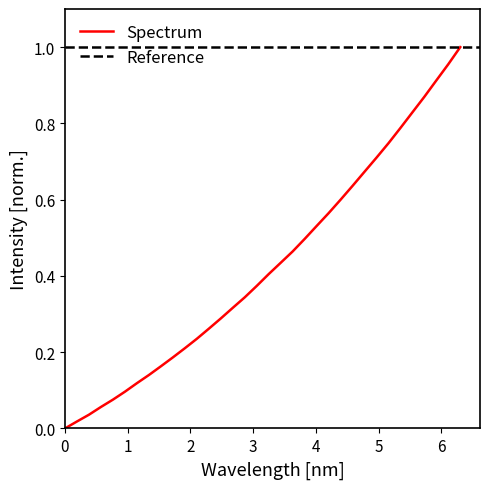

The chart shows a value of 0.1 at 218.8244. True or false?

False